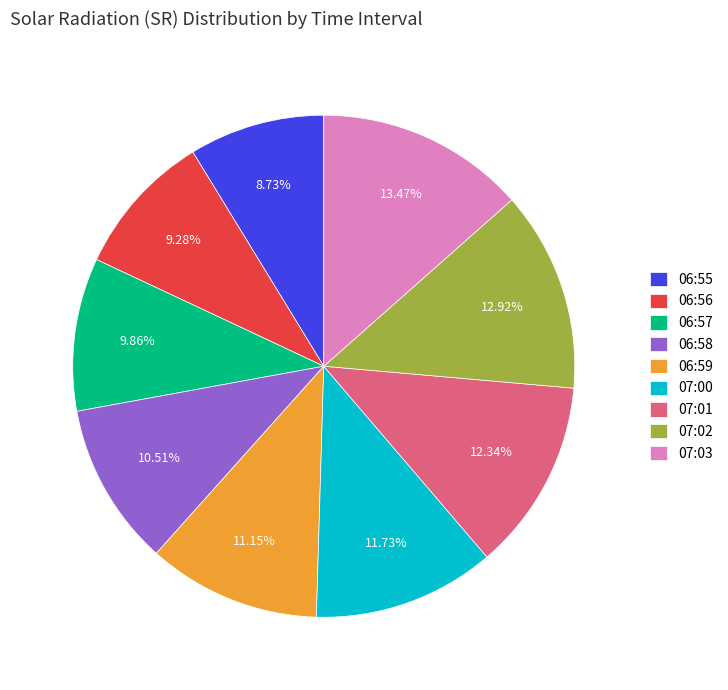

Is there a majority slice in this chart?

No